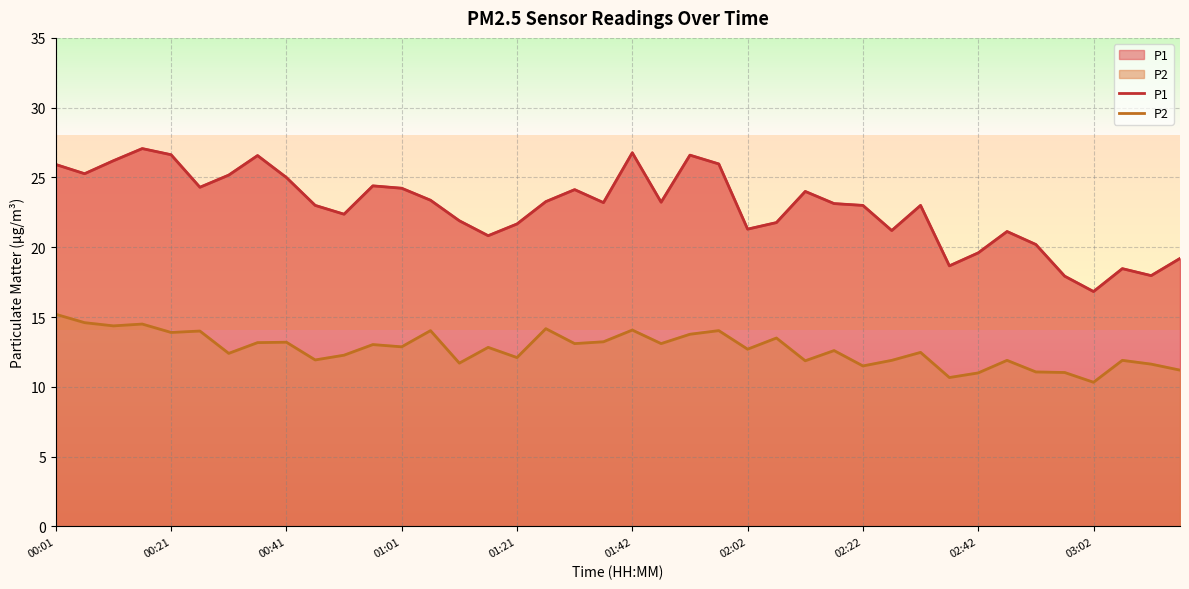

Which series has the largest total across all categories?

P1